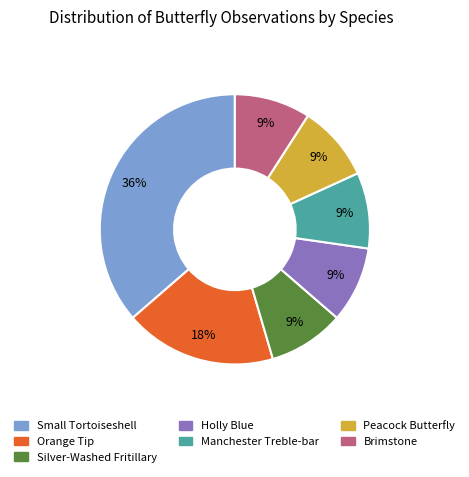

Does Holly Blue account for over 50% of the chart?

No